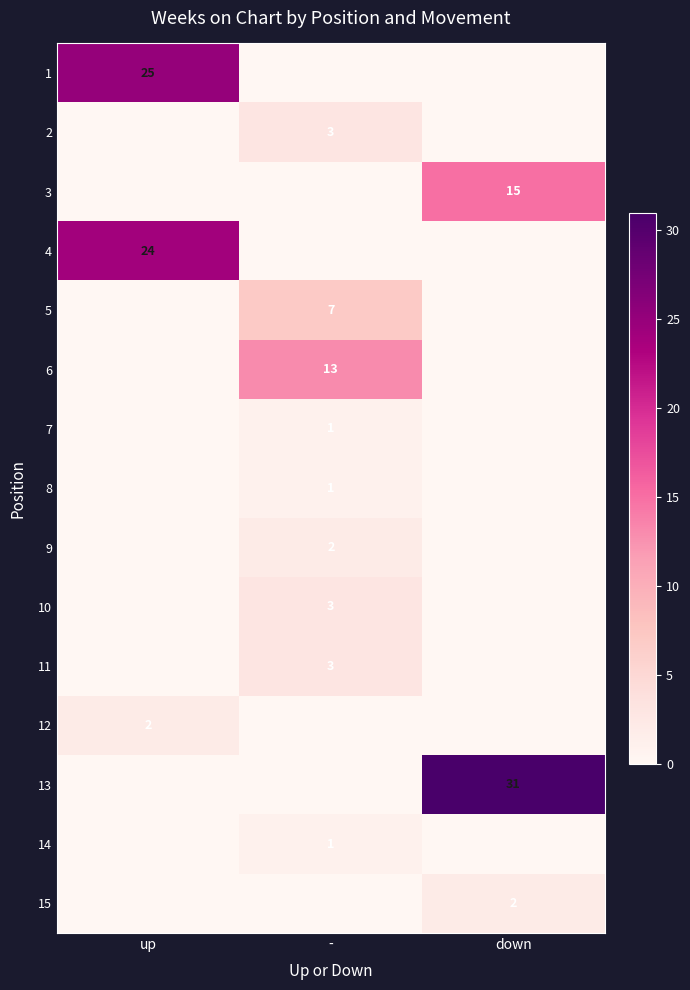

Is it true that 12 equals 2 at up?

True